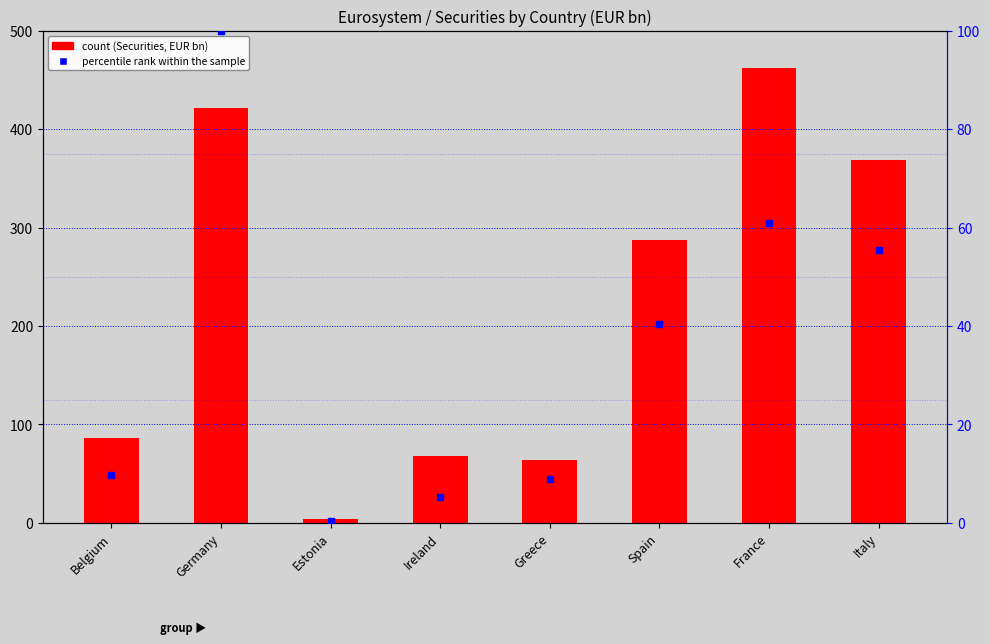

Which series changed the most between Belgium and Spain?

count (Securities, EUR bn)